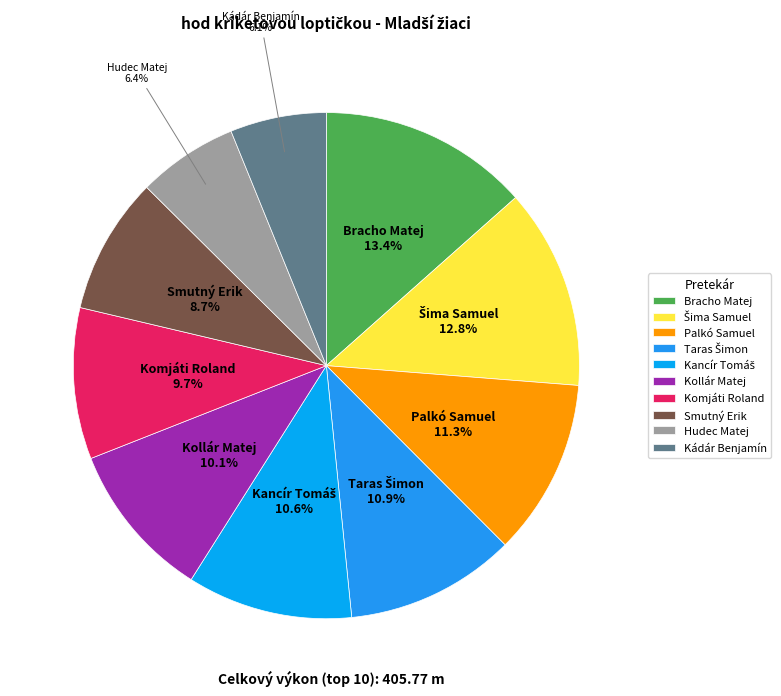

Which category has the biggest portion of the pie?

Bracho Matej